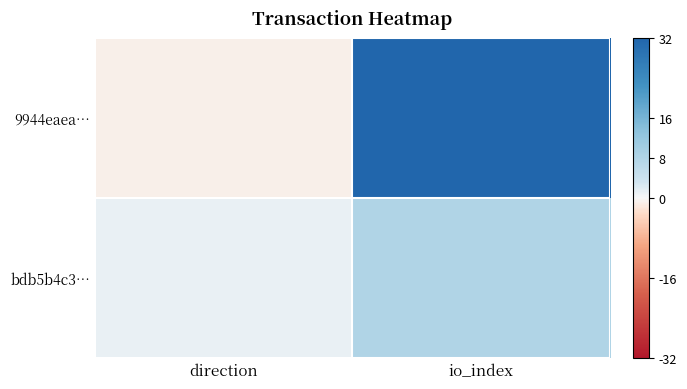

What is the greatest value displayed?

32